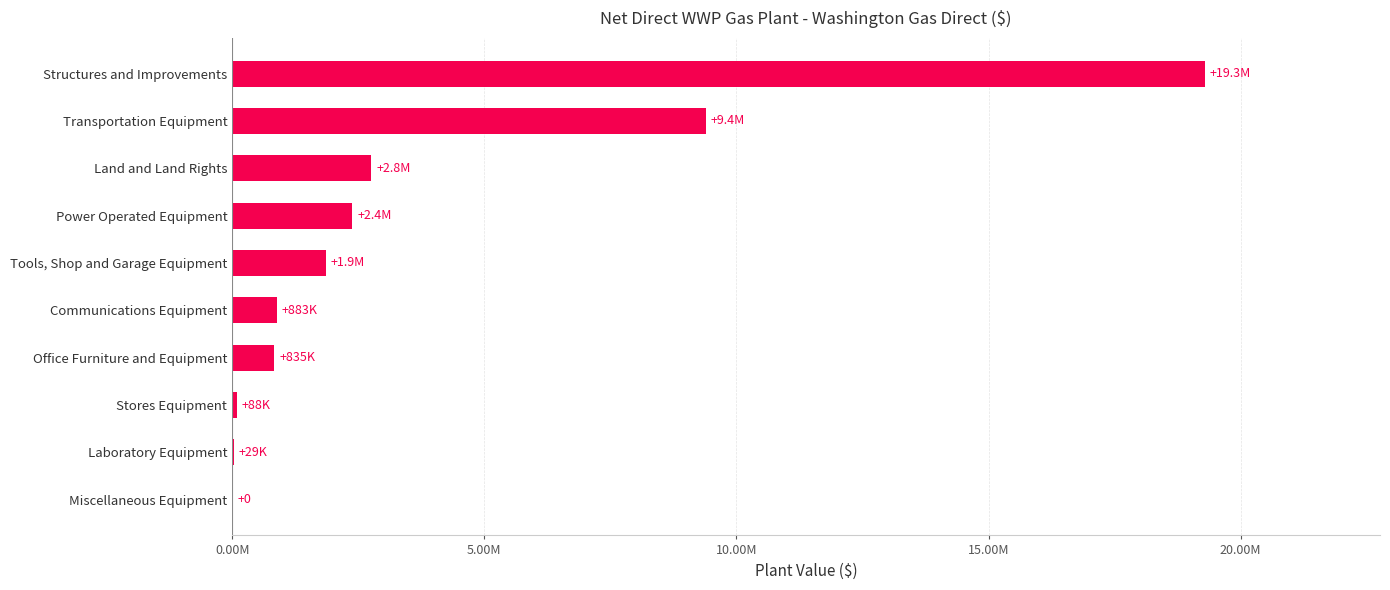

How many distinct data groups are displayed?

1